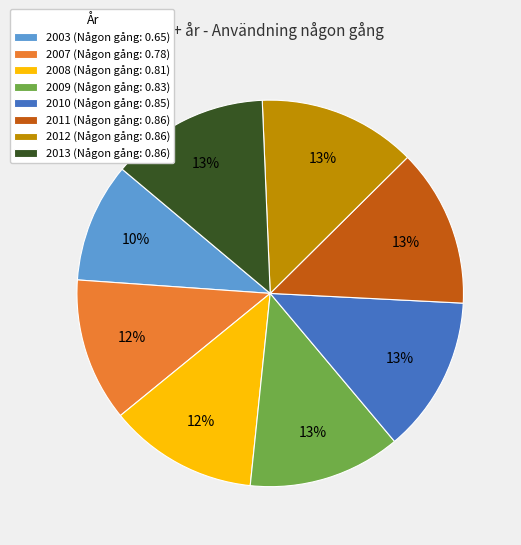

To the nearest percent, what is the combined percentage of 2013 (Någon gång: 0.86) and 2011 (Någon gång: 0.86)?

26%